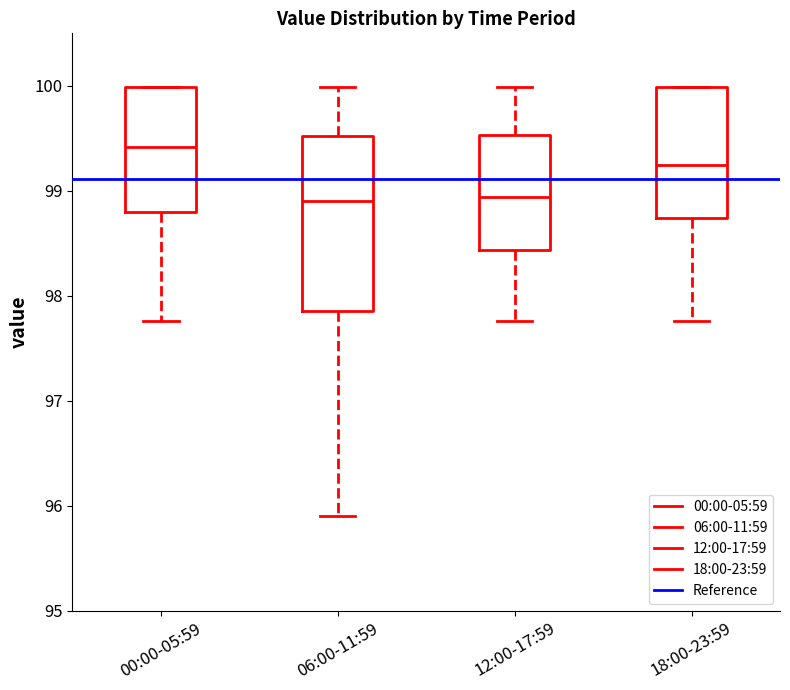

Reading left to right, transcribe this box plot: for each box, give where its median line is, the range the box spans, and where its two whiskers end, as read against the y-axis. The values are not printed on the chart, so give them approximately, as read against the axis.

00:00-05:59: median 99.4, box 98.8 to 100.0, whiskers 97.8 to 100.0
06:00-11:59: median 98.9, box 97.9 to 99.5, whiskers 95.9 to 100.0
12:00-17:59: median 98.9, box 98.4 to 99.5, whiskers 97.8 to 100.0
18:00-23:59: median 99.3, box 98.7 to 100.0, whiskers 97.8 to 100.0